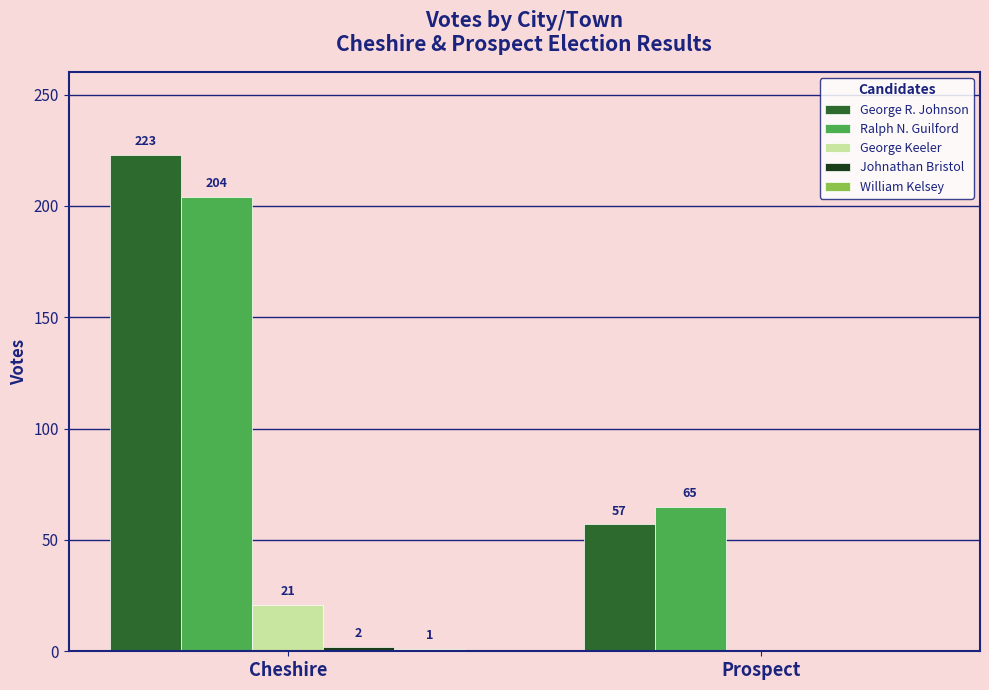

What is the sum of the Ralph N. Guilford values at Cheshire and Prospect?

269